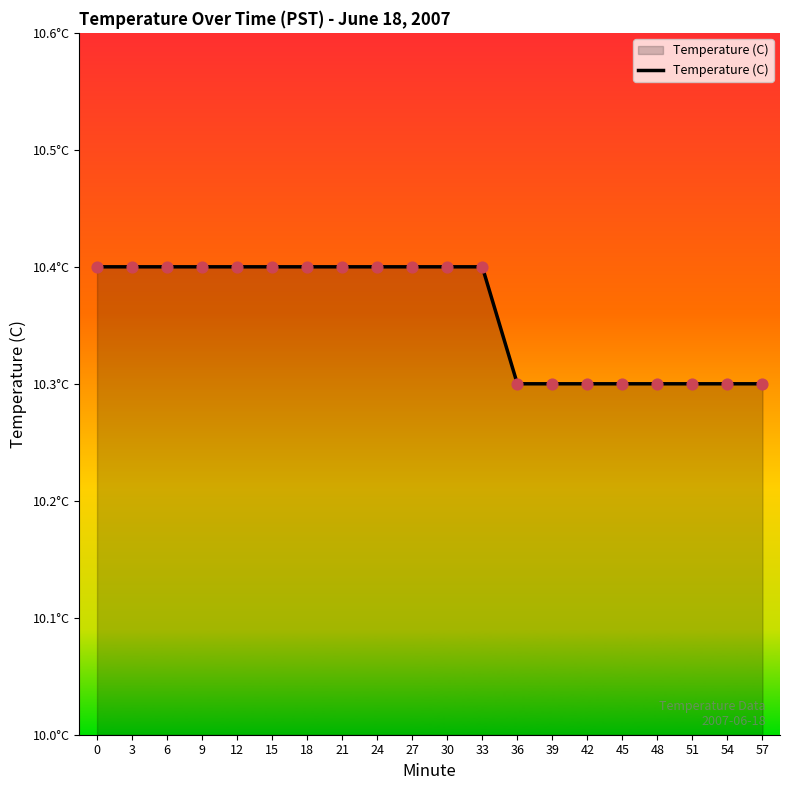

Is this an area chart (filled region under the line)?

Yes